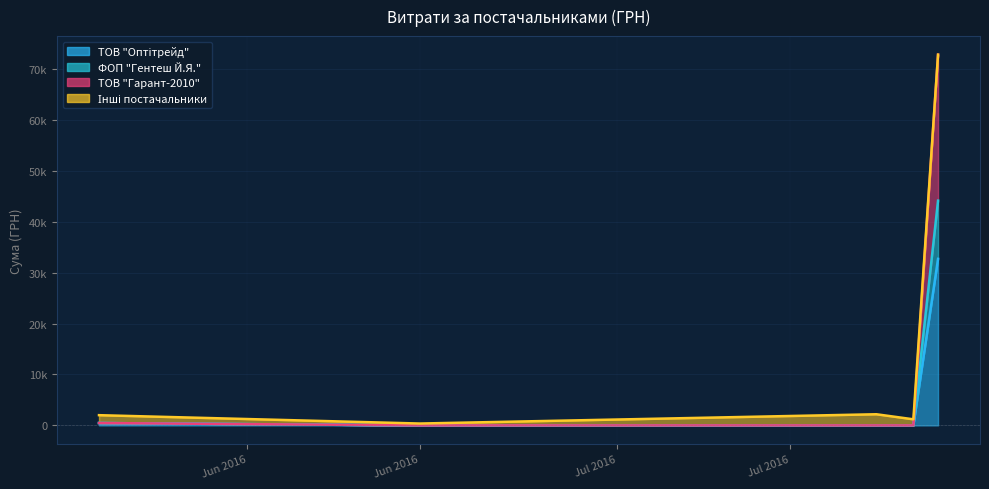

What is the average value of the ТОВ "Гарант-2010" series?

5732